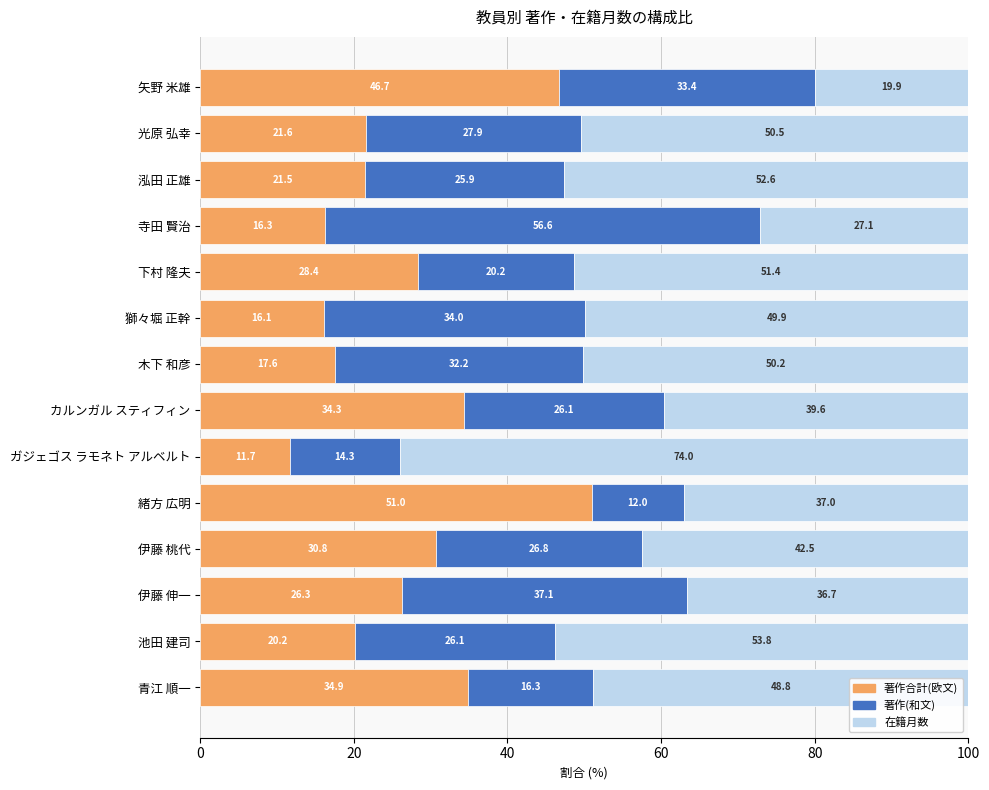

What is the total value across all series at 緒方 広明?

100.0